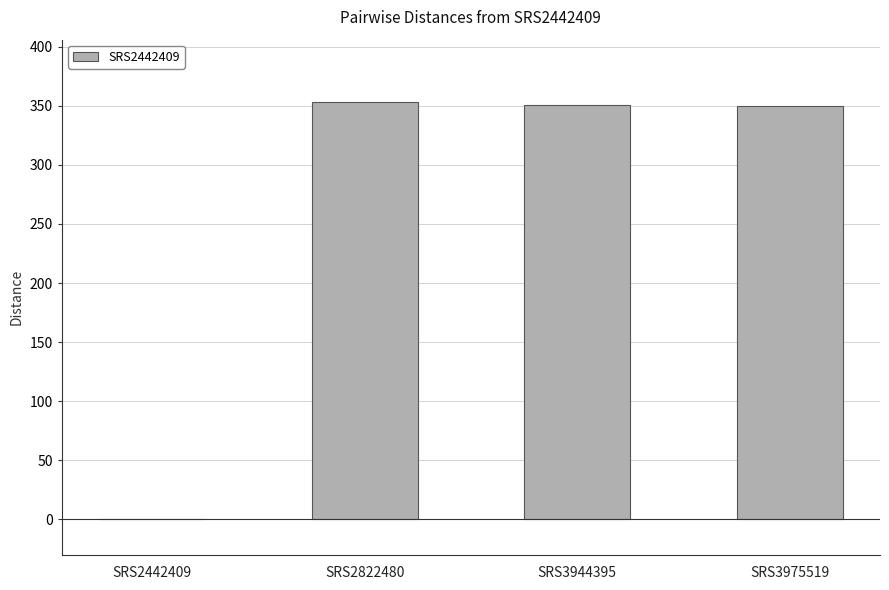

Is it true that the value at SRS3944395 is 107?

False